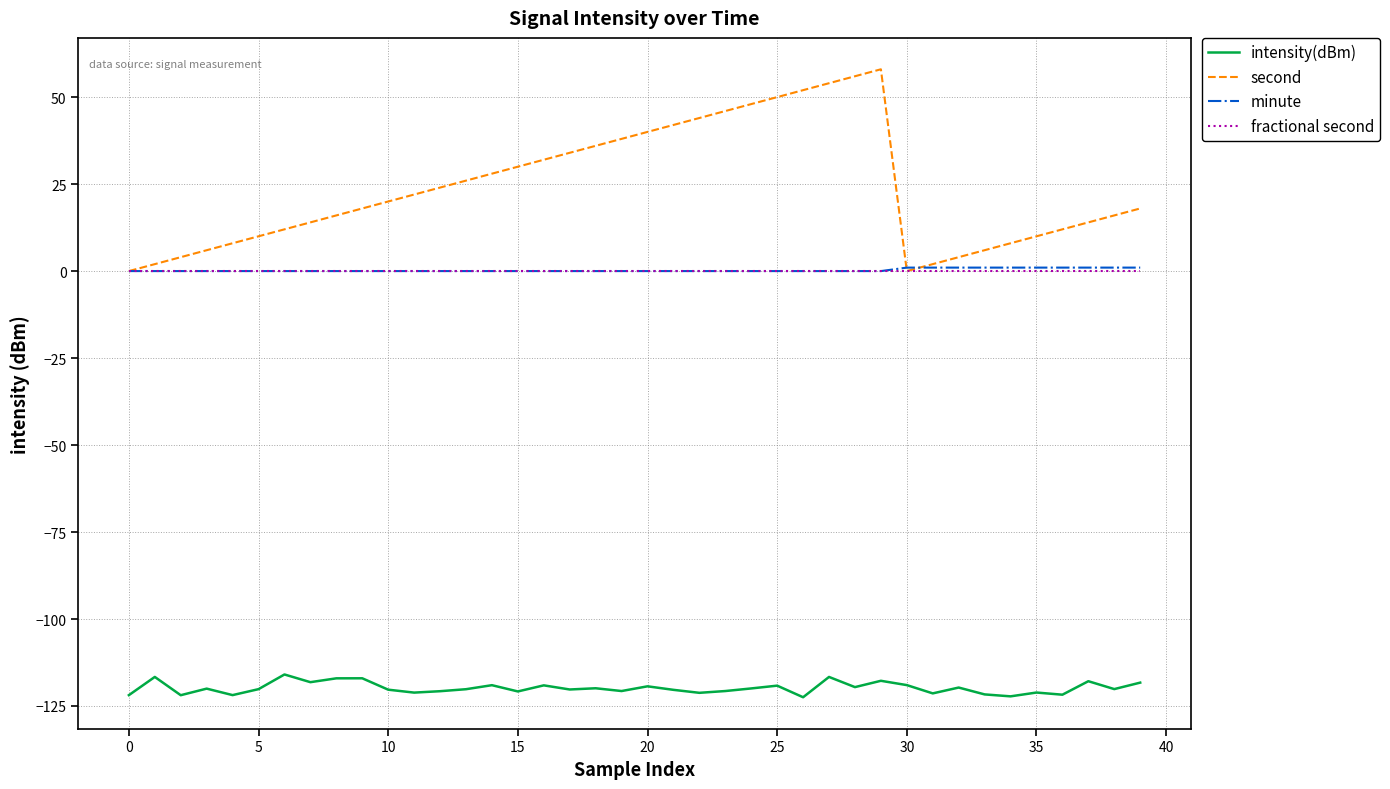

True or false: minute and intensity(dBm) cross at least once.

False